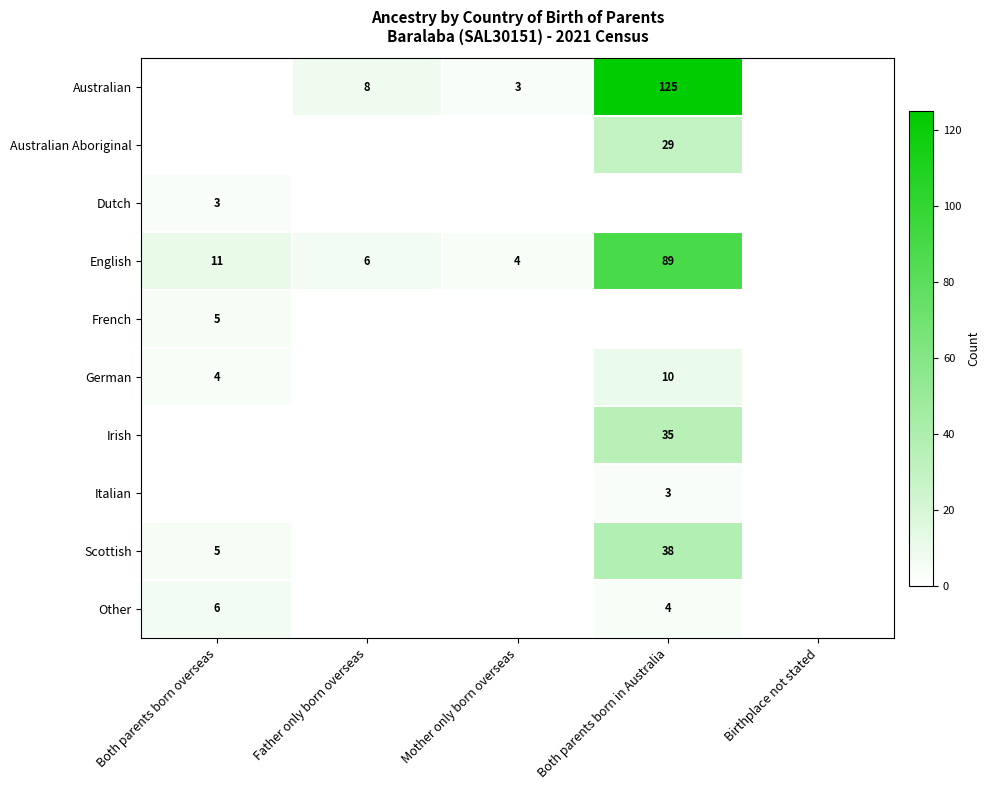

The value of French at Both parents born overseas is 5. True or false?

True